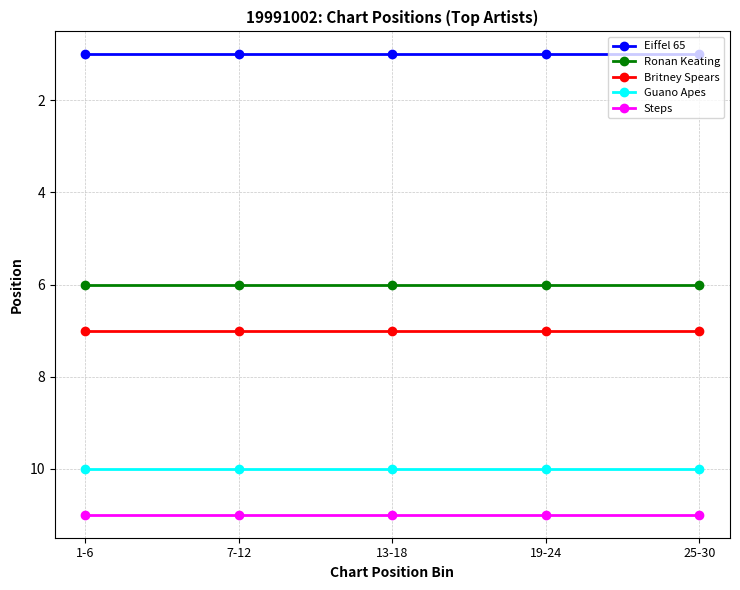

How many lines are shown in the chart?

5